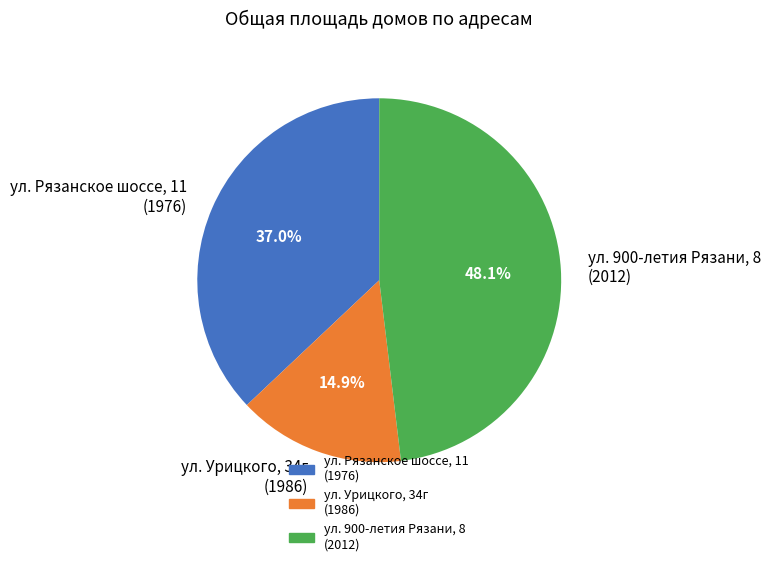

To the nearest percent, what is the average slice percentage?

33%